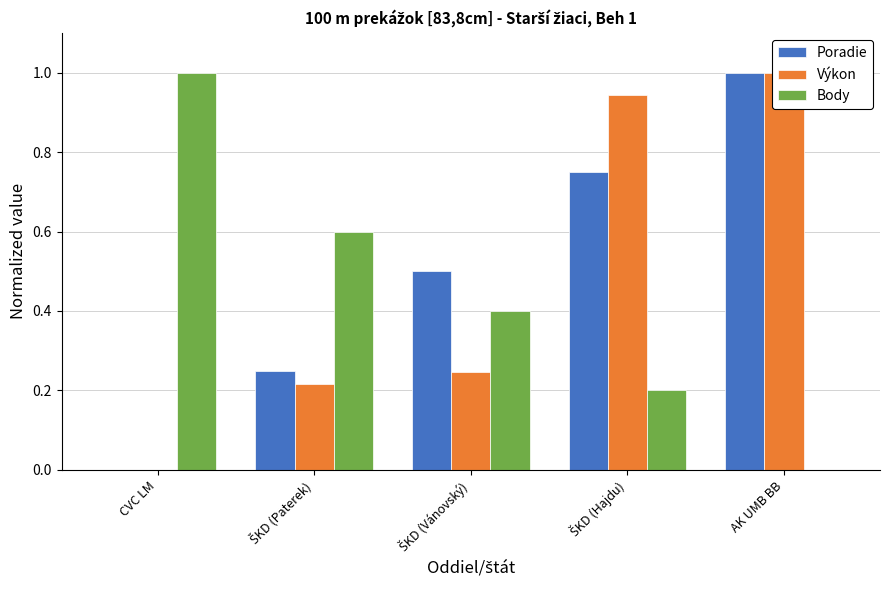

Reading left to right, list all the values displayed in this chart.

Poradie: 0.0	0.2	0.5	0.8	1.0
Výkon: 0.0	0.2	0.2	0.9	1.0
Body: 1.0	0.6	0.4	0.2	0.0